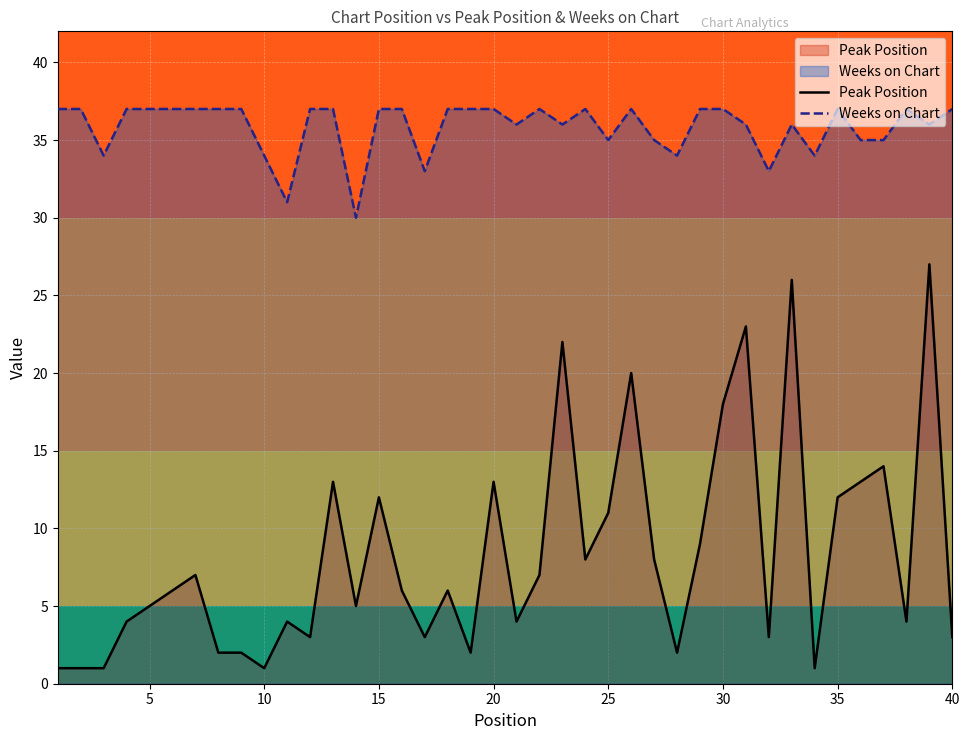

What is the difference between the maximum and minimum values in the Peak Position series?

26